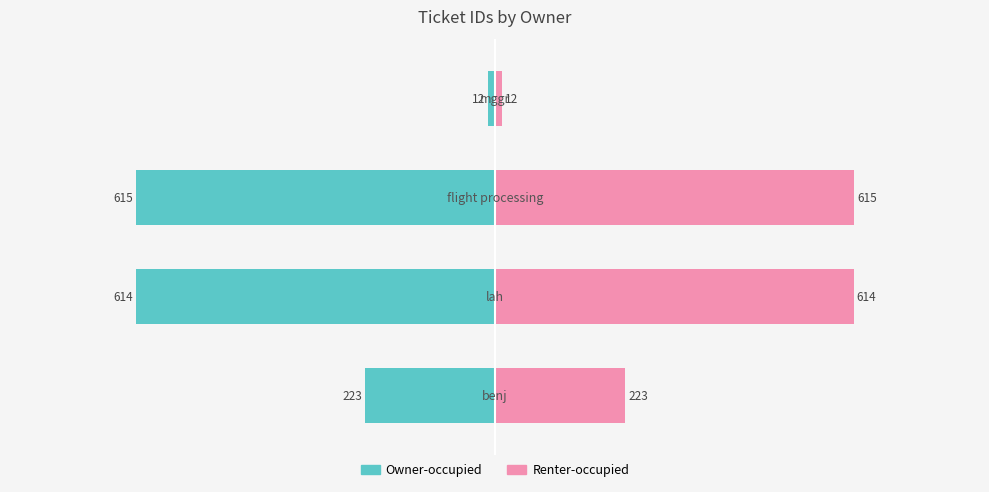

Which series has the largest range (max minus min)?

Owner-occupied